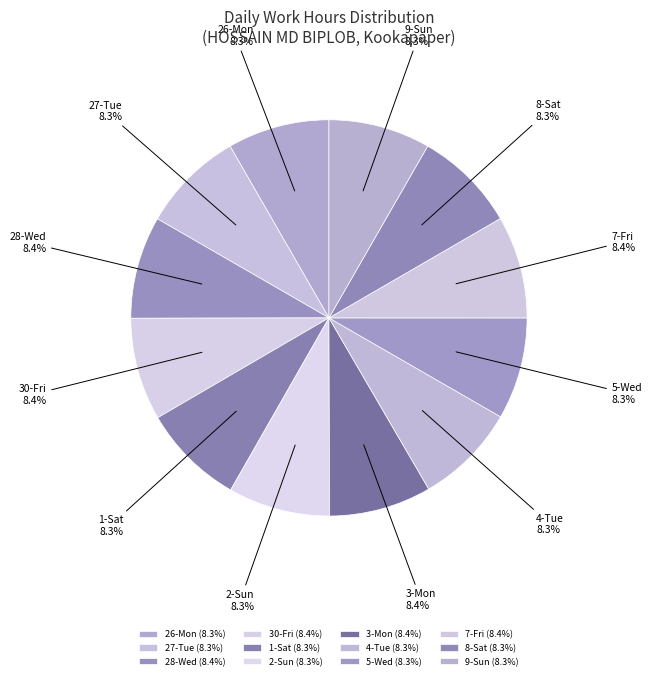

What percentage do 26-Mon and 3-Mon together represent?

16.7%